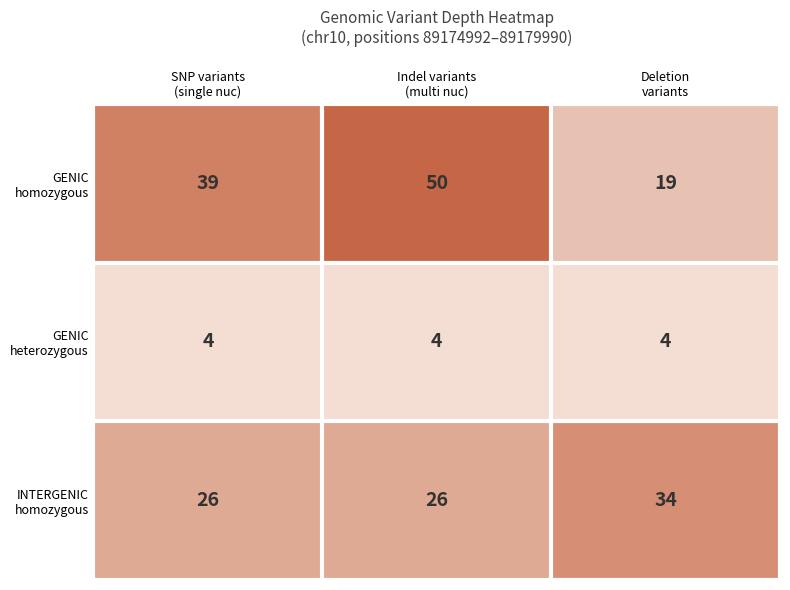

What is the spread (max minus min) of values at SNP variants
(single nuc)?

35